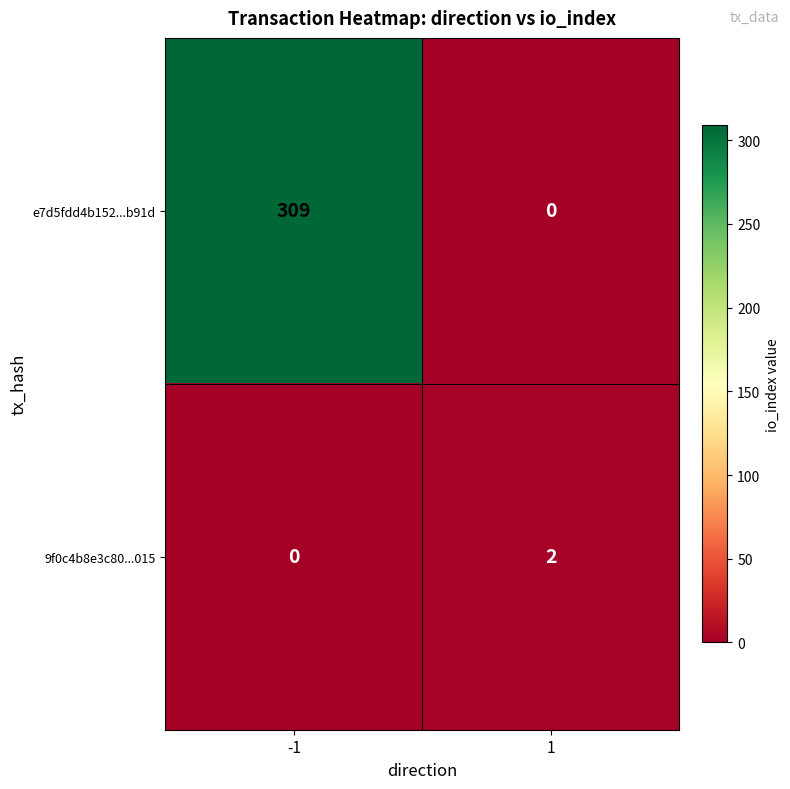

What is the greatest value displayed?

309